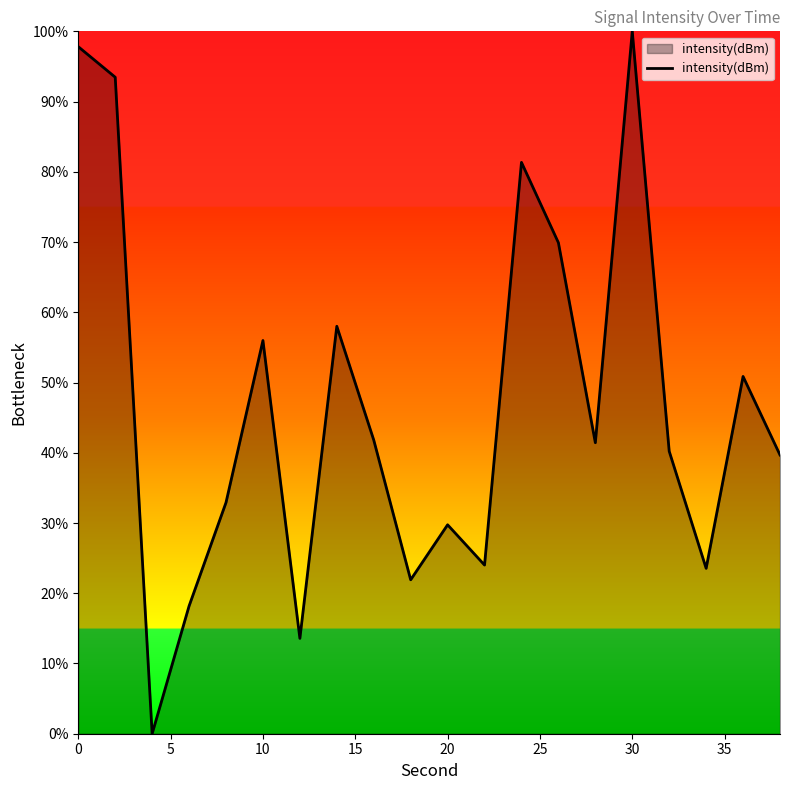

What is the difference between the maximum and minimum values?

100.0